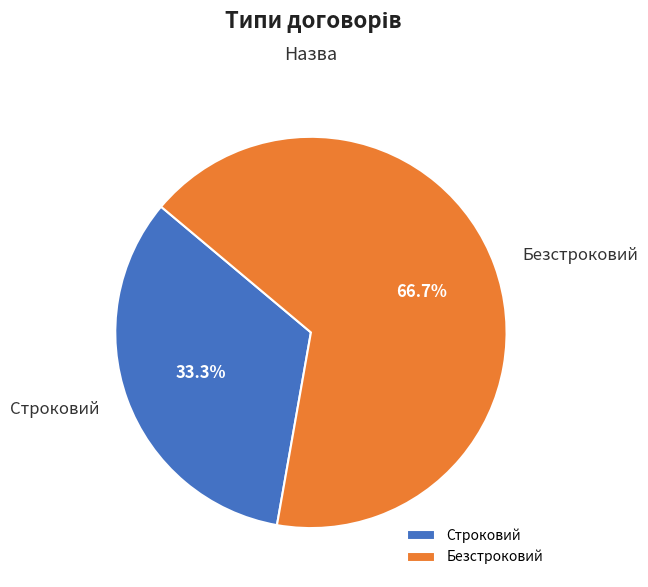

What is the total percentage of Строковий and Безстроковий?

100.0%